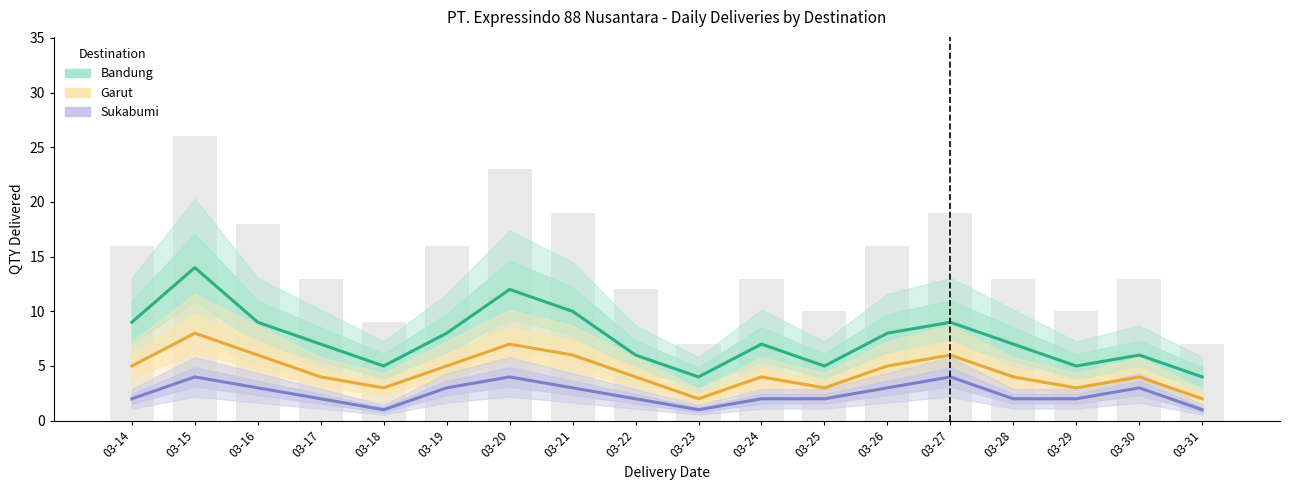

At which label does Bandung reach its peak?

03-15